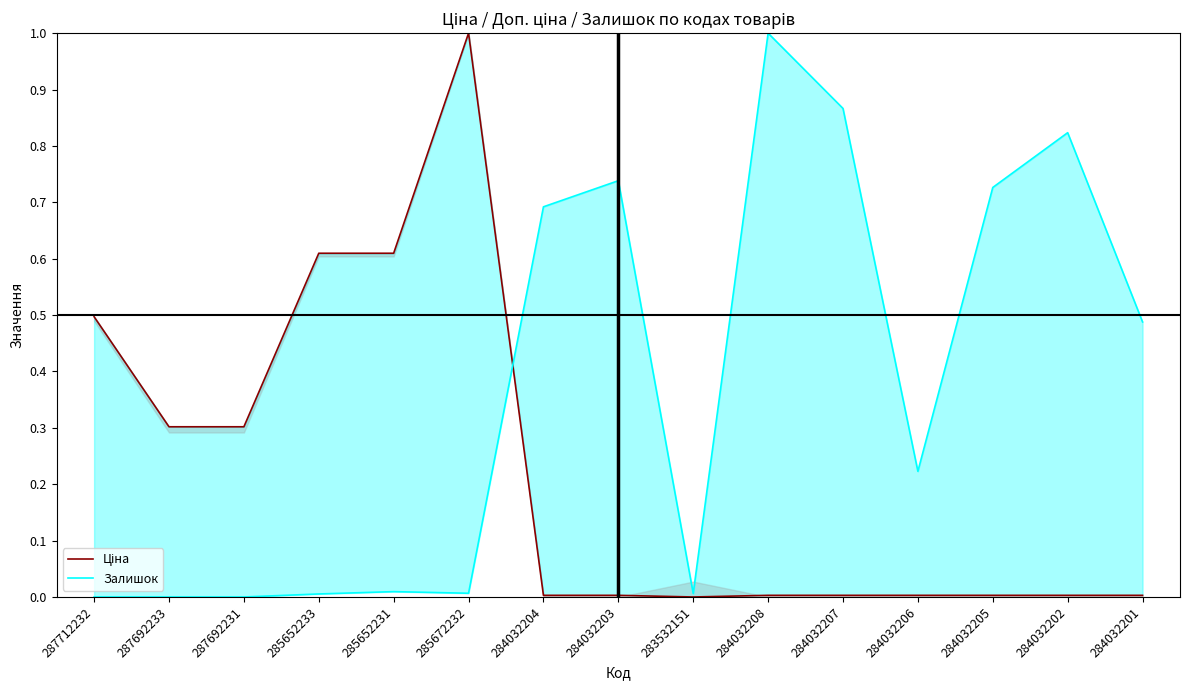

At which category is the sum across all series the highest?

285672232